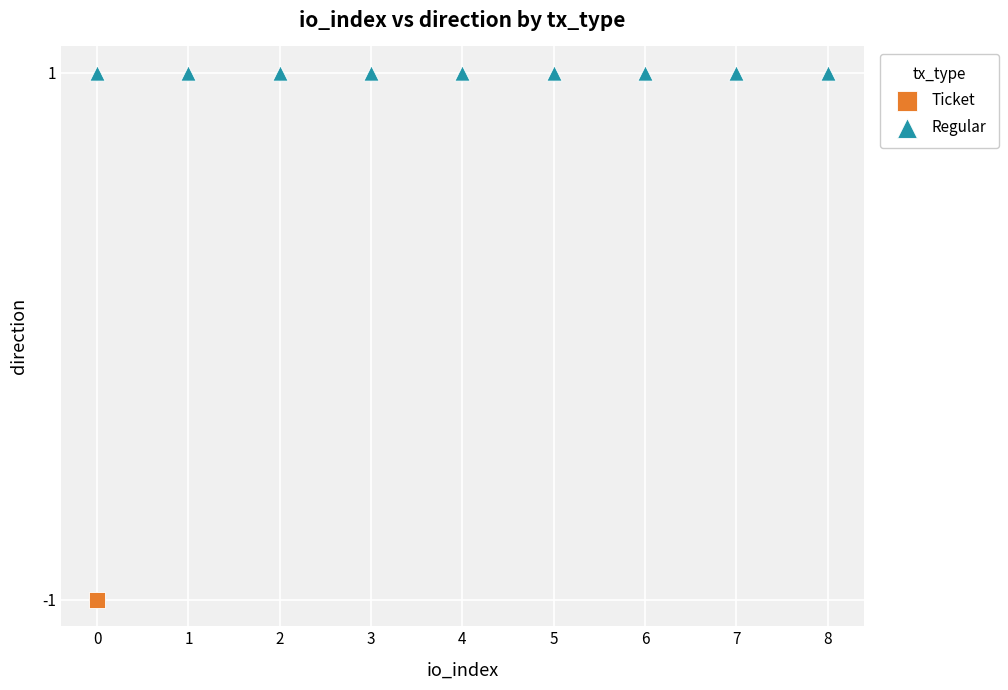

What are all the series names shown in the legend?

Ticket, Regular